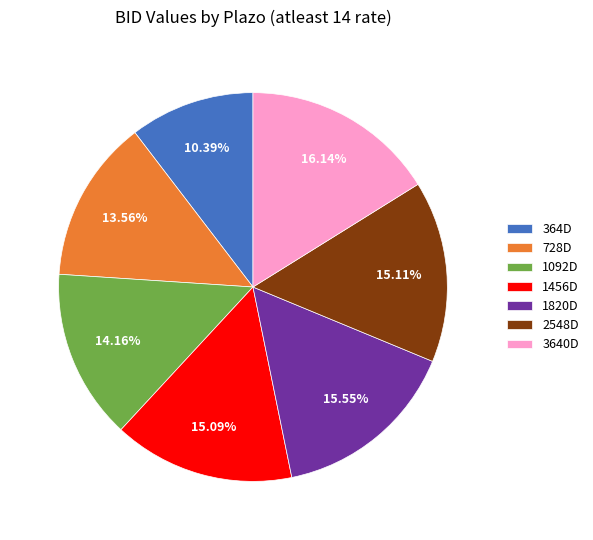

What percentage is the 364D slice, to the nearest percent?

10%